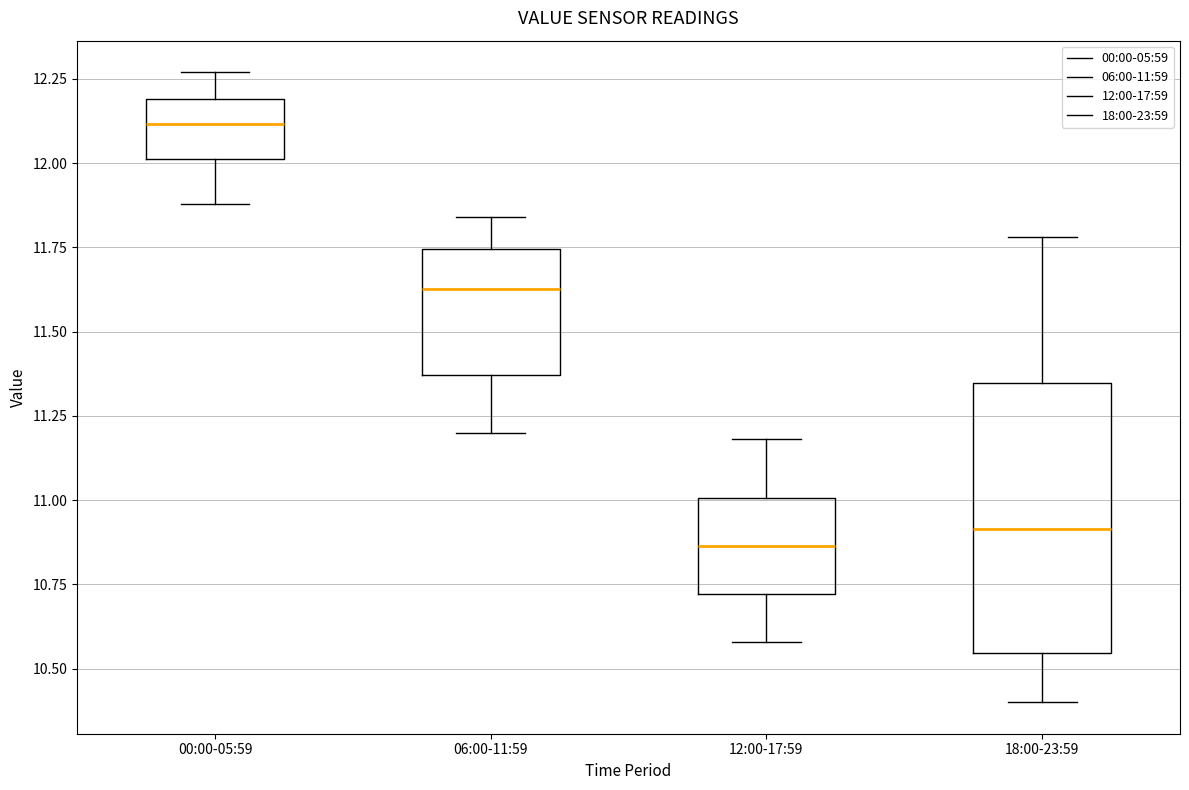

Reading left to right, transcribe this box plot: for each box, give where its median line is, the range the box spans, and where its two whiskers end, as read against the y-axis. The values are not printed on the chart, so give them approximately, as read against the axis.

00:00-05:59: median 12.10, box 12.00 to 12.20, whiskers 11.90 to 12.25
06:00-11:59: median 11.65, box 11.35 to 11.75, whiskers 11.20 to 11.85
12:00-17:59: median 10.85, box 10.70 to 11.00, whiskers 10.60 to 11.20
18:00-23:59: median 10.90, box 10.55 to 11.35, whiskers 10.40 to 11.80